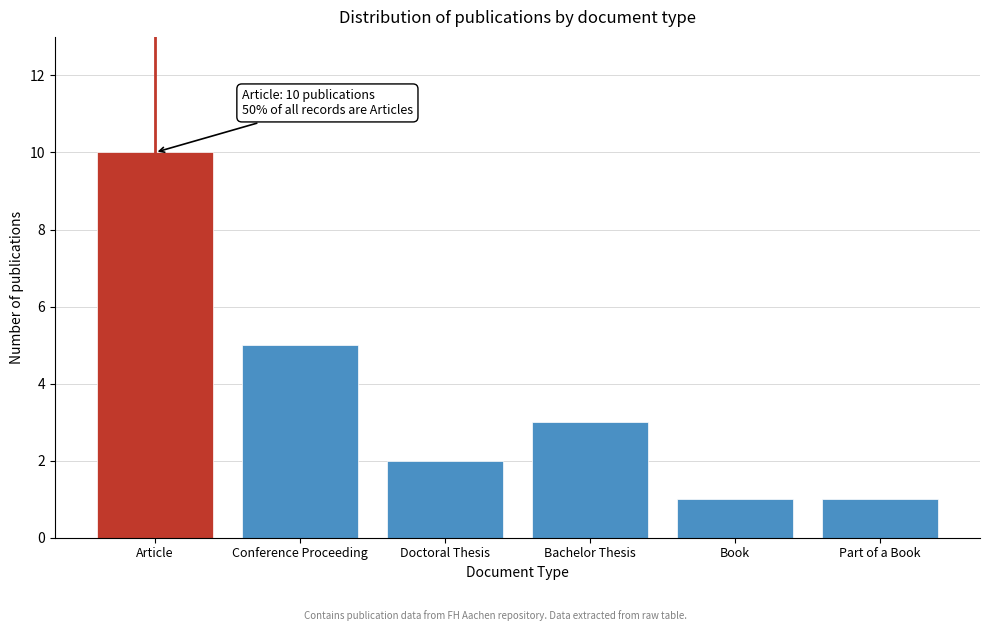

Reading right to left, what are all the values shown in this chart?

Part of a Book=1	Book=1	Bachelor Thesis=3	Doctoral Thesis=2	Conference Proceeding=5	Article=10